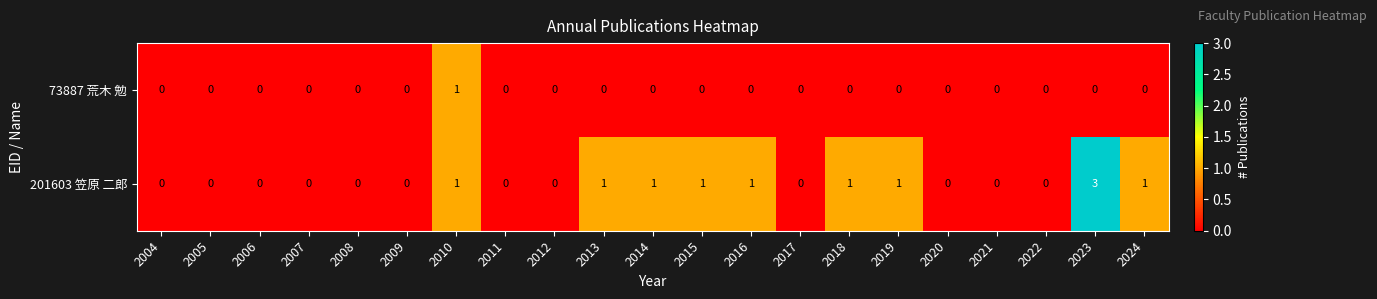

What is the spread (max minus min) of values at 2019?

1